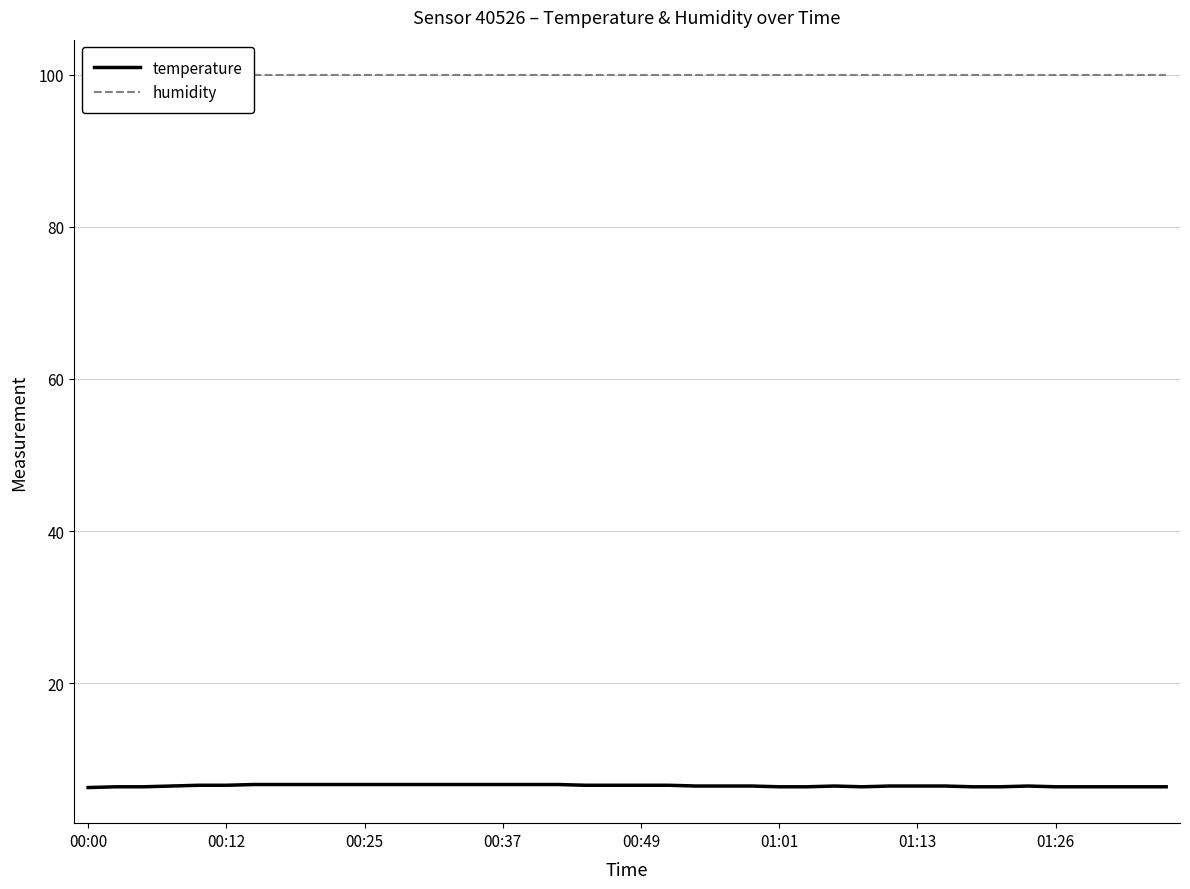

Which series has the largest total across all categories?

humidity